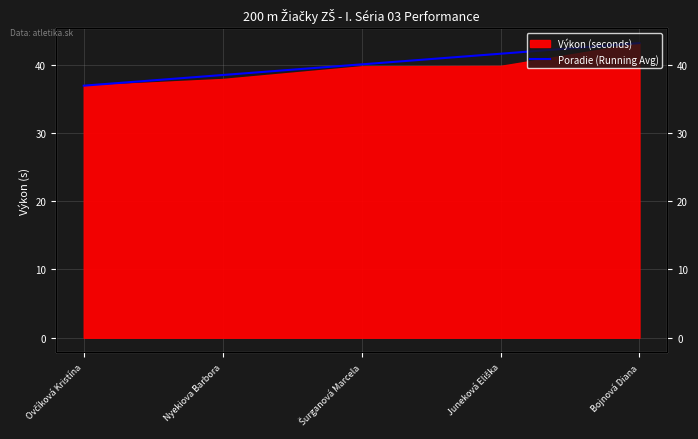

Reading left to right, list all the values displayed in this chart.

36.9	38.5	40.0	41.6	43.2